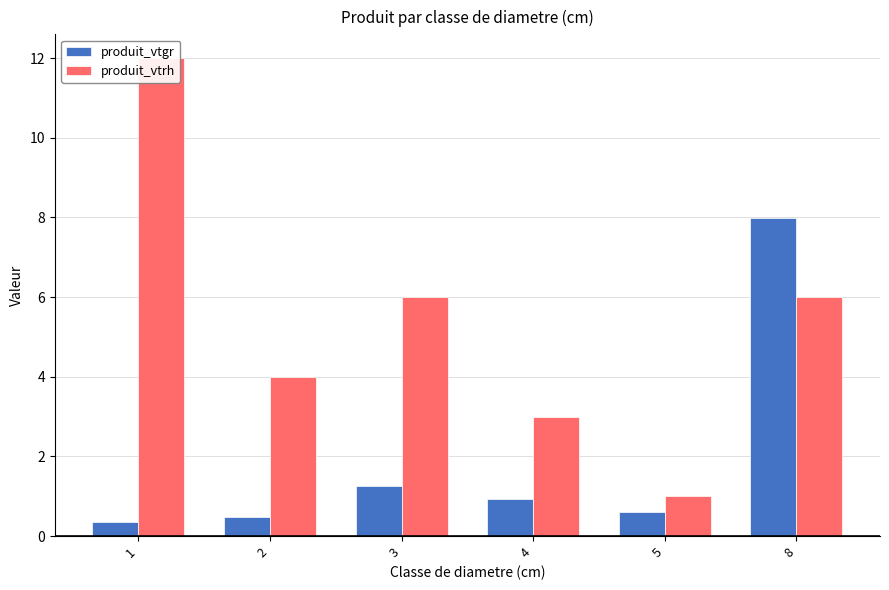

The produit_vtrh series shows 3.0 at 4. True or false?

True